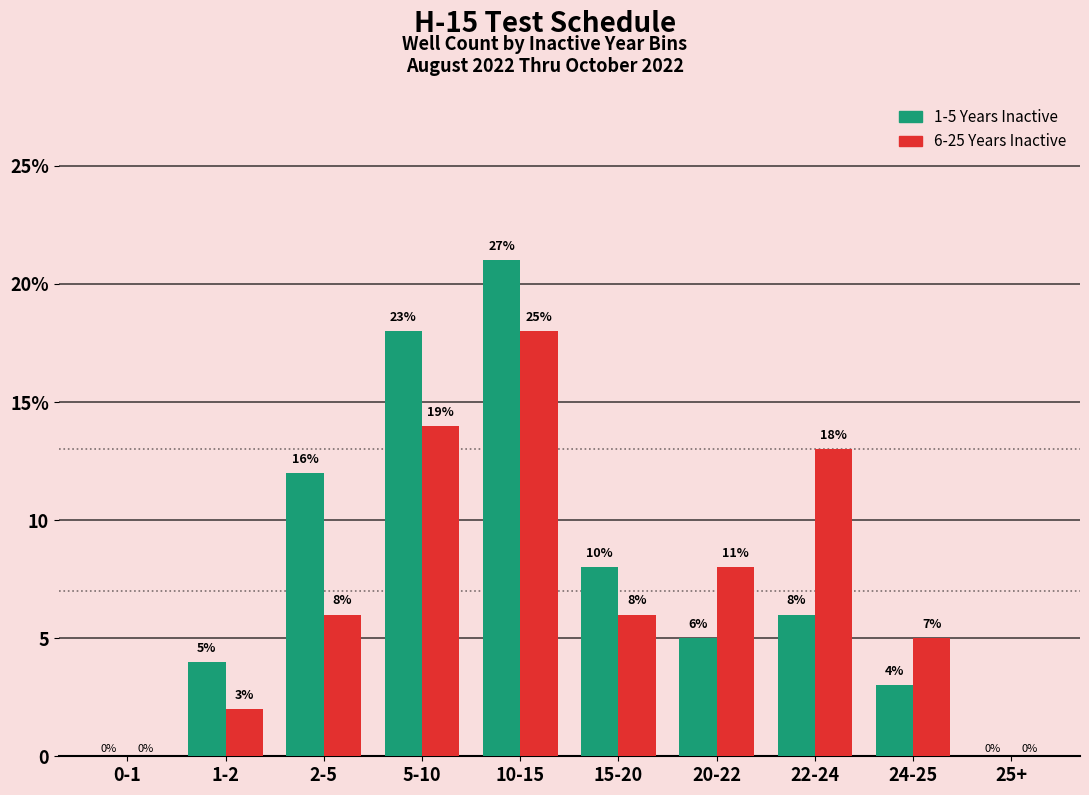

Rank the series by their maximum value, from lowest to highest.

6-25 Years Inactive, 1-5 Years Inactive